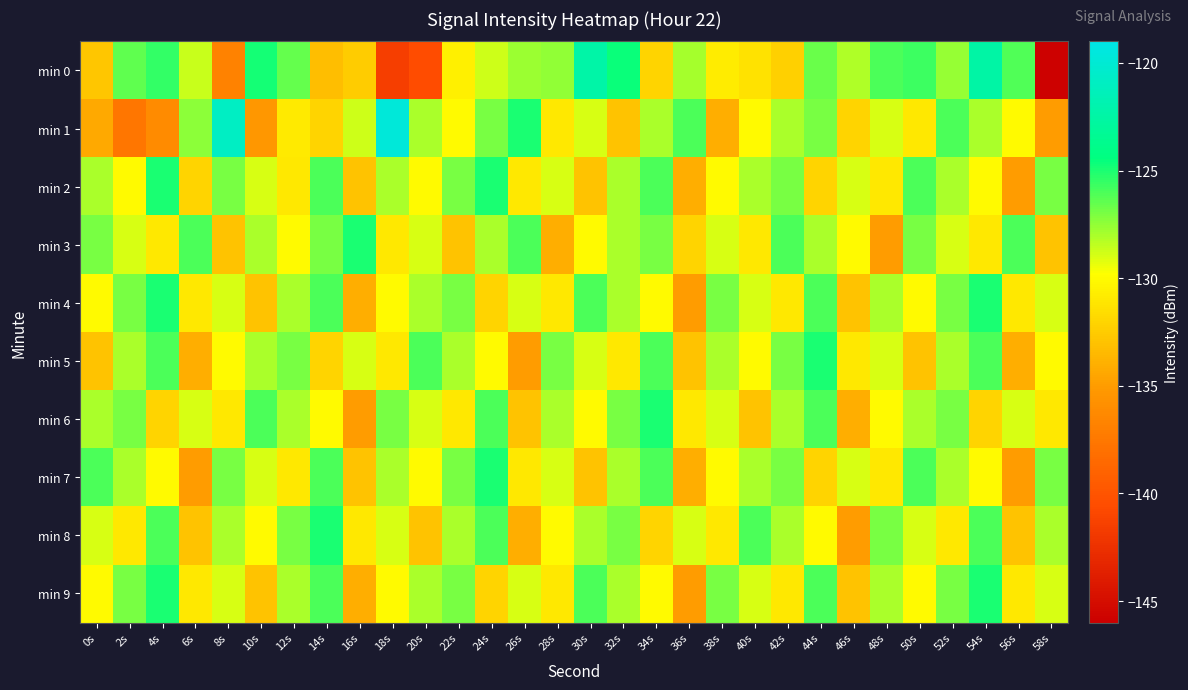

What is the difference between the highest and lowest values at 22s?

6.0